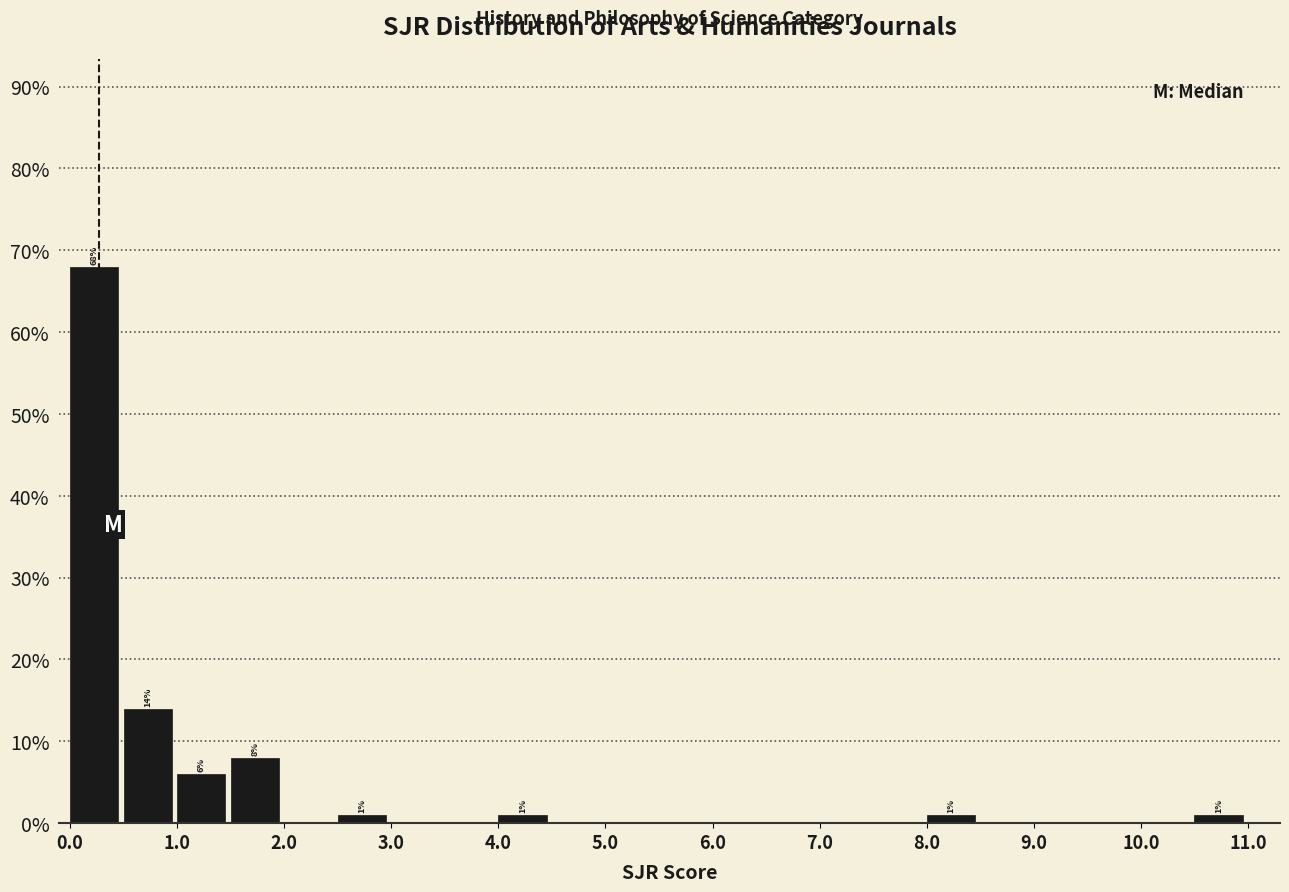

Over which range of the x-axis is the bar tallest?

0.0 to 0.5